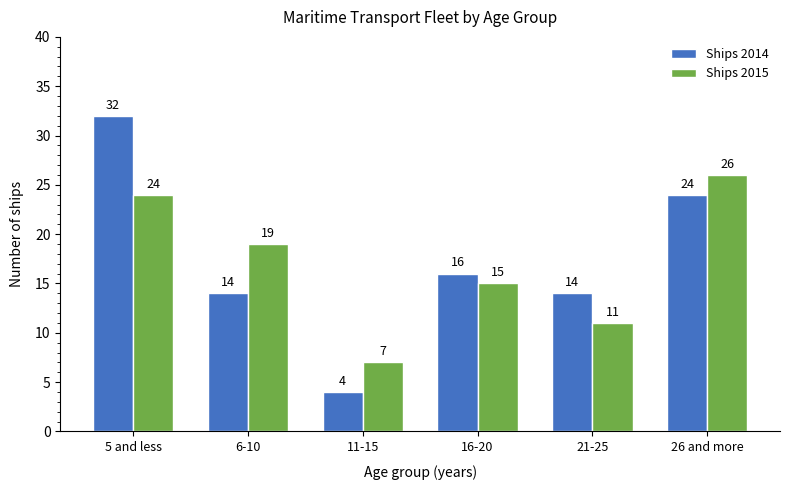

Between 5 and less and 11-15, which series saw the biggest shift?

Ships 2014